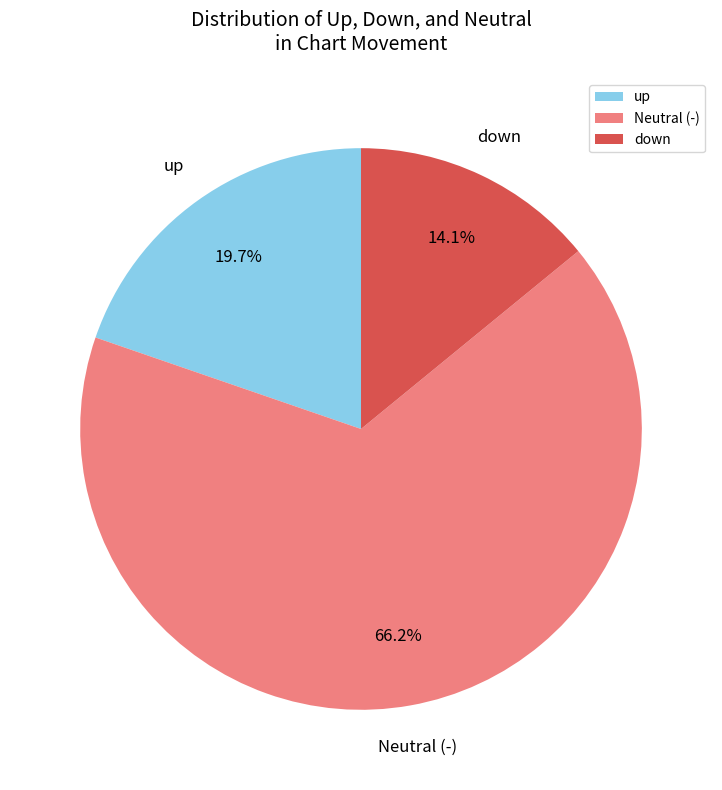

To the nearest percent, what percentage of the pie is down?

14%